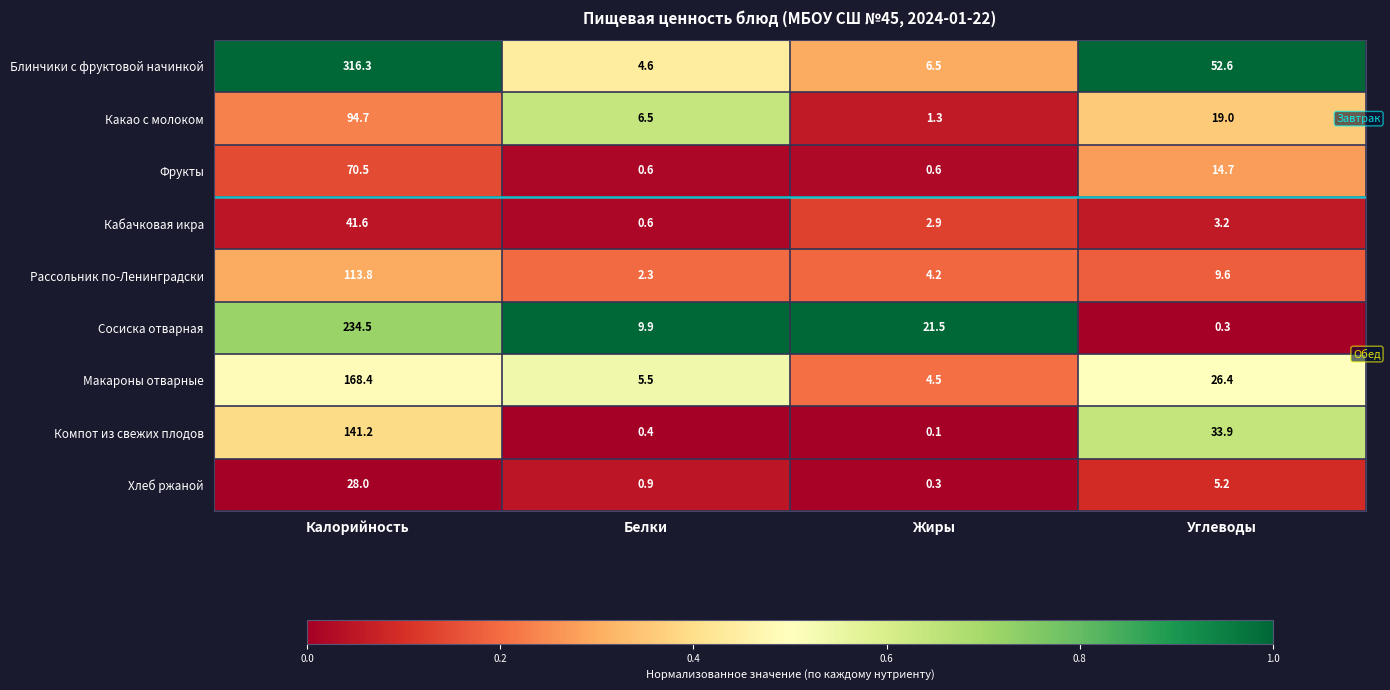

Rank the series by their maximum value, from highest to lowest.

Блинчики с фруктовой начинкой, Сосиска отварная, Макароны отварные, Компот из свежих плодов, Рассольник по-Ленинградски, Какао с молоком, Фрукты, Кабачковая икра, Хлеб ржаной